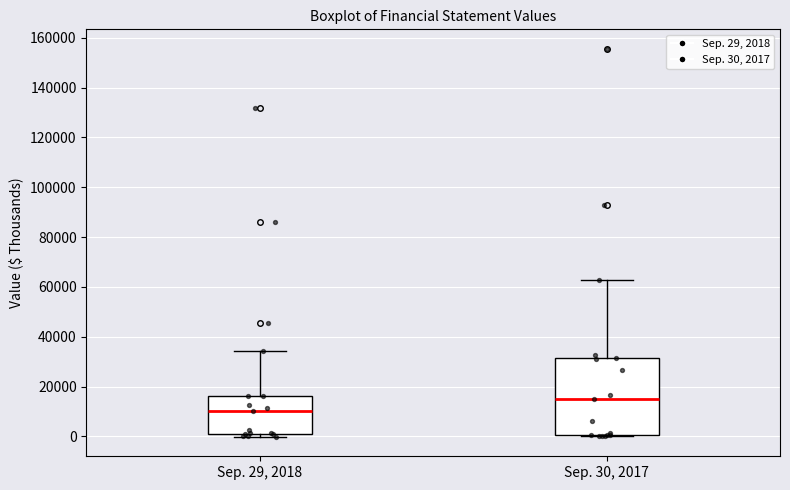

Reading left to right, read every box against the y-axis: the position of its median line, the range the box covers, and the ends of its whiskers. The values are not printed on the chart, so give them approximately, as read against the axis.

Sep. 29, 2018: median 10000, box 0 to 16000, whiskers 0 (just below the box's lower edge) to 34000
Sep. 30, 2017: median 14000, box 0 to 32000, whiskers 0 to 62000